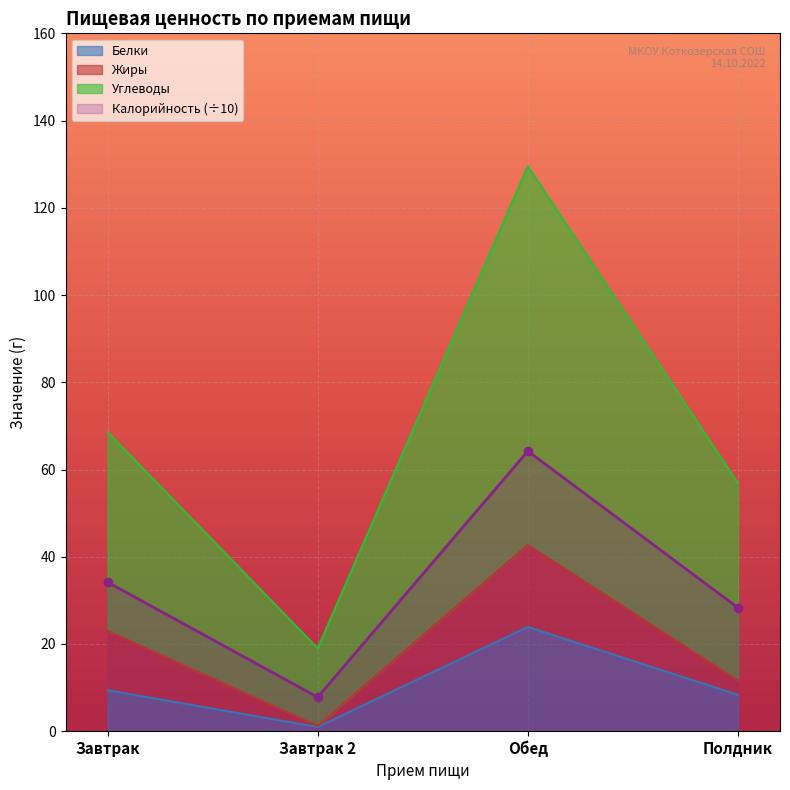

How many values in the Калорийность series are below 34?

2